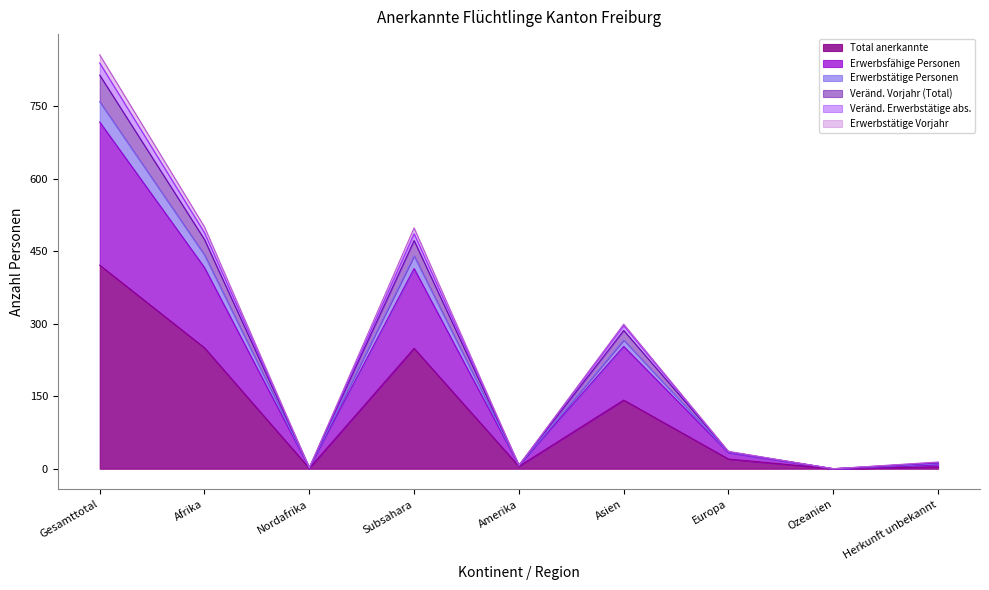

True or false: Erwerbsfähige Personen and Total anerkannte intersect in this chart.

False